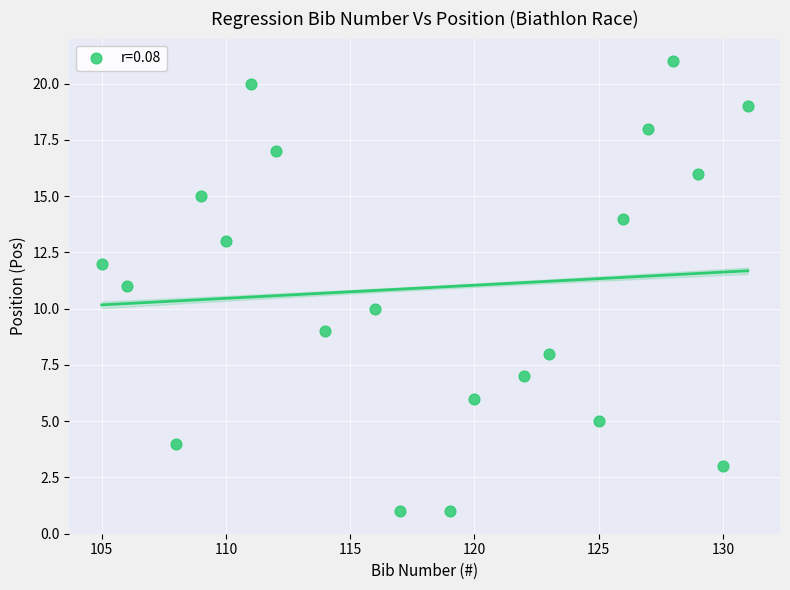

What is the range of Y values (max minus min)?

20